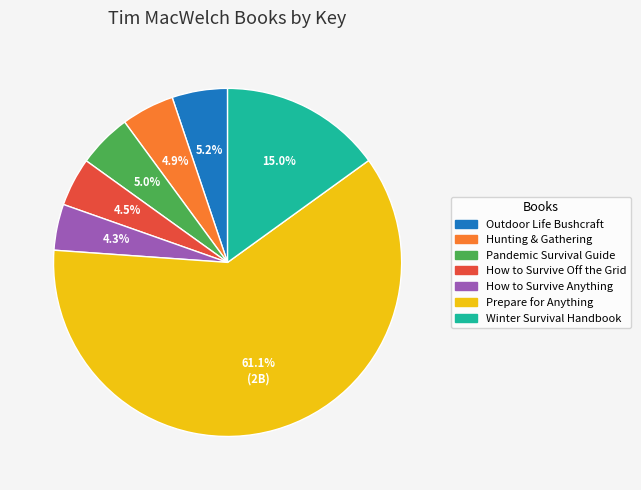

Count the number of slices in the pie.

7